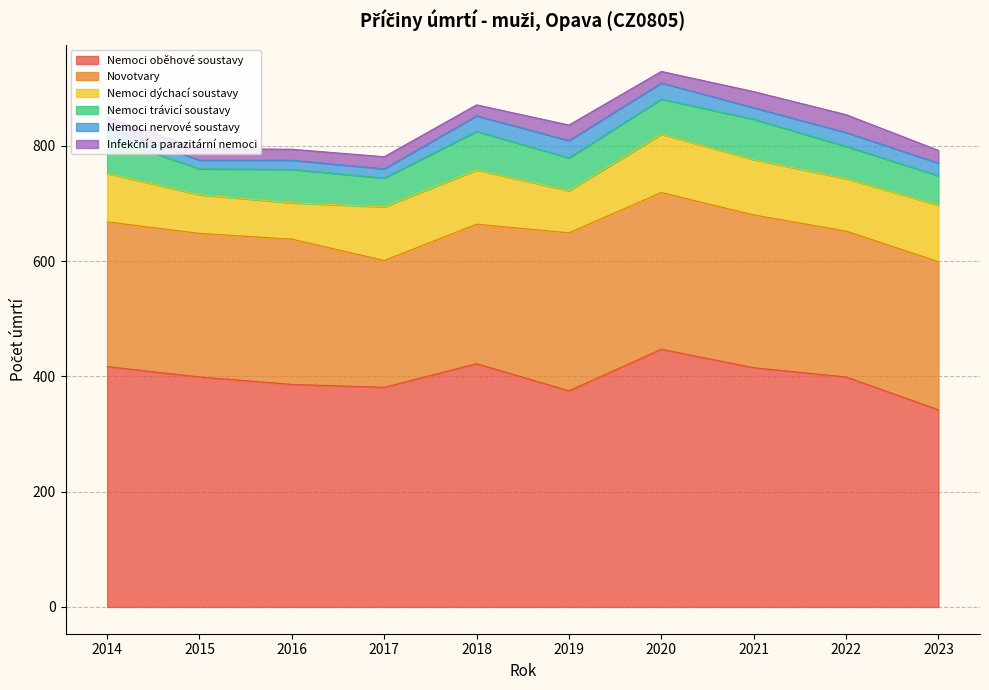

Does the chart display data point markers on the line(s)?

No